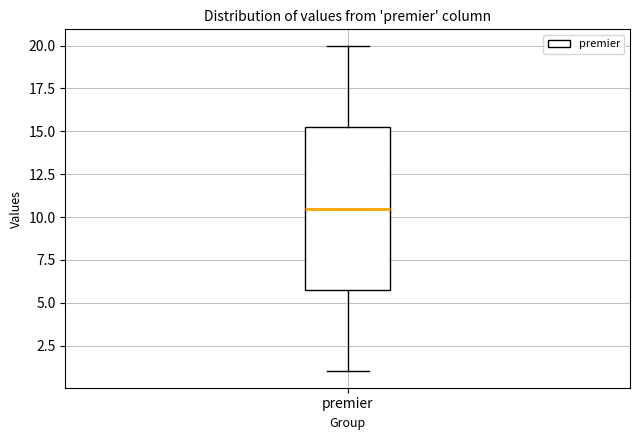

Where does the median line of the box for premier sit on the y-axis? The values are not printed on the chart, so give them approximately, as read against the axis.

10.5